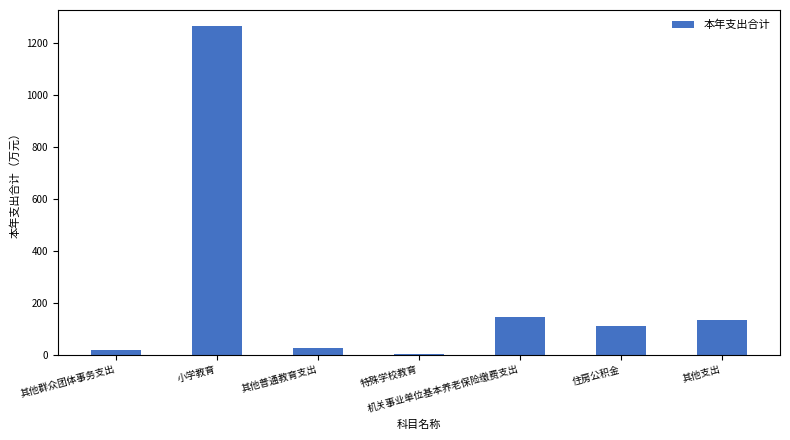

True or false: the data shows 47.2 at 机关事业单位基本养老保险缴费支出.

False